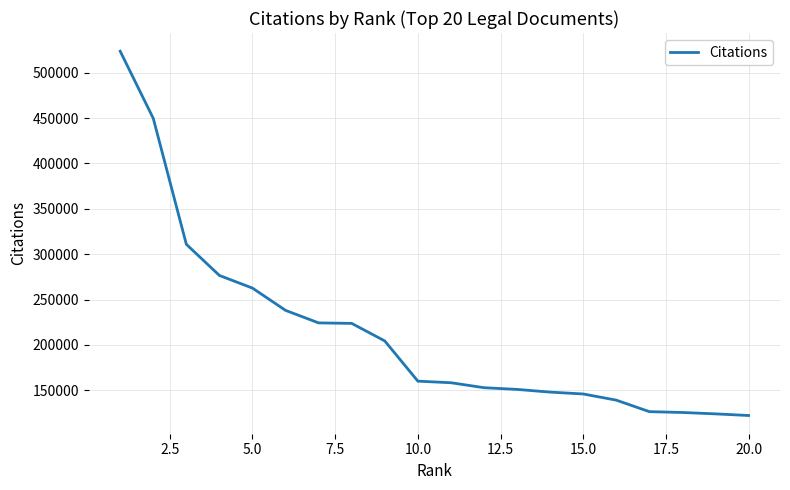

What is the sum of all values?

4266099